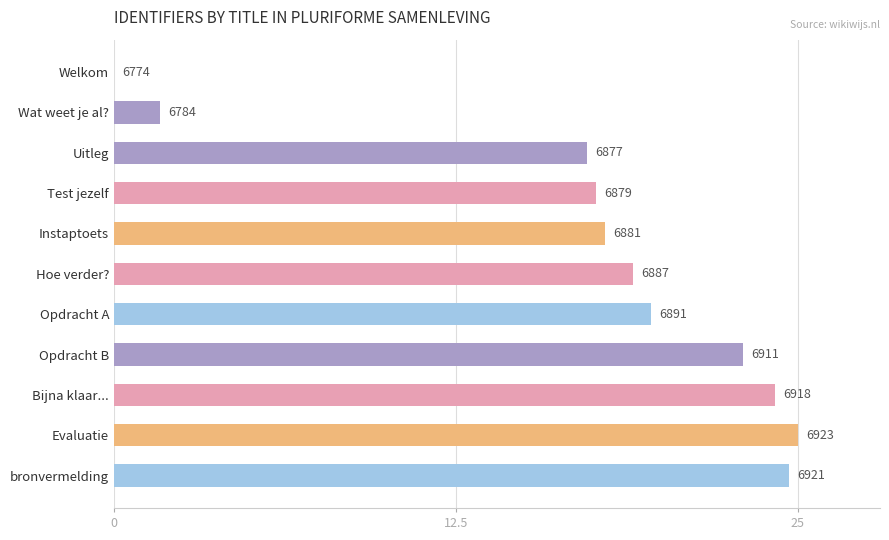

Are the bars horizontal?

Yes